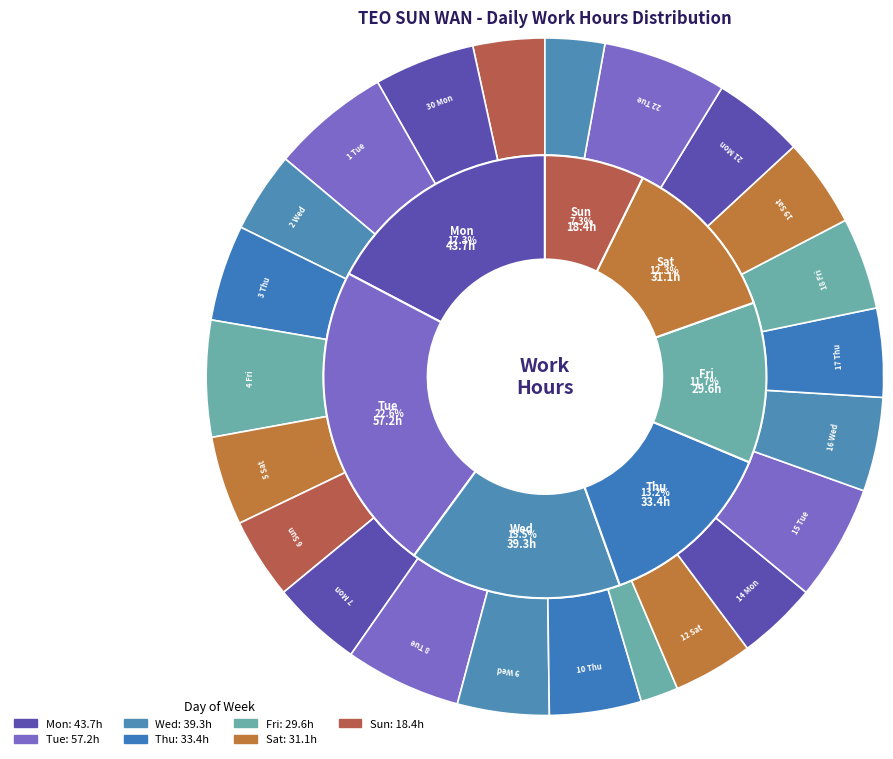

To the nearest percent, what portion does 14 Mon represent?

4%